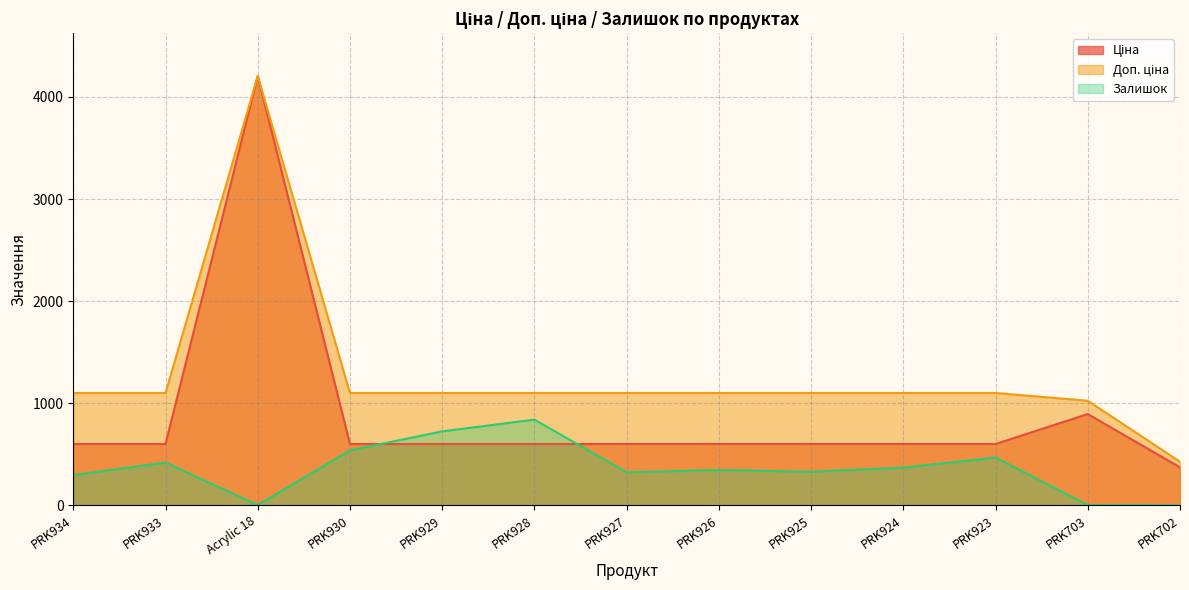

In Залишок, how many points are higher than both neighbors (excluding endpoints)?

4